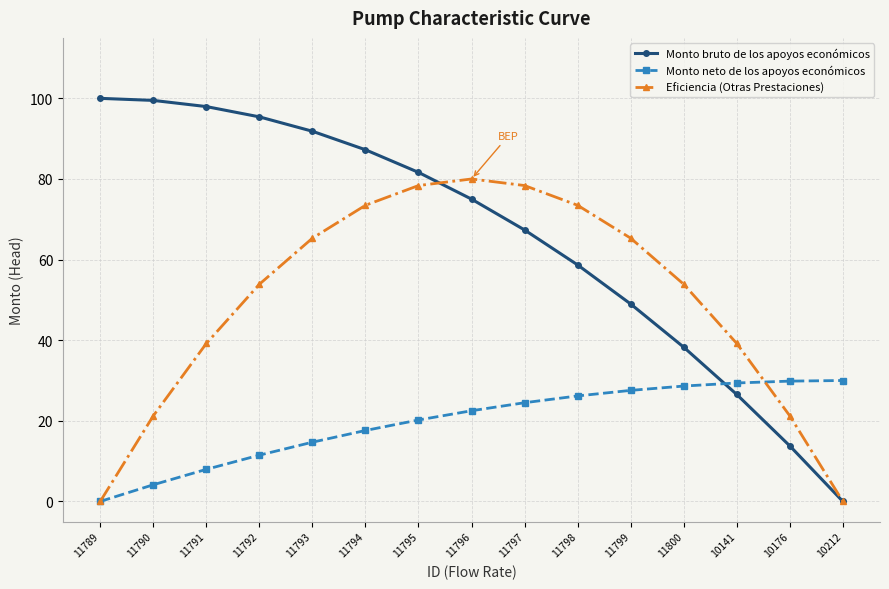

True or false: Monto bruto de los apoyos económicos has more than 2 points higher than both neighbors.

False